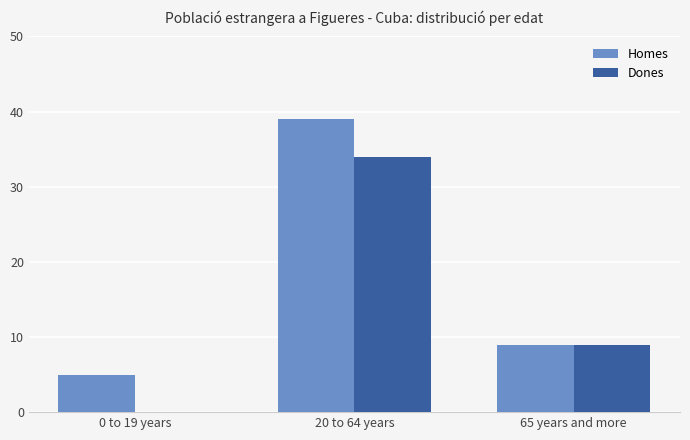

What is the average value of the Homes series?

18